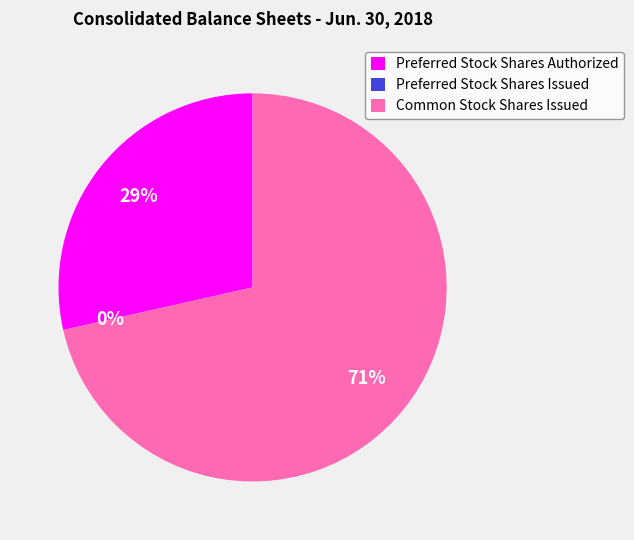

Count the number of slices in the pie.

3